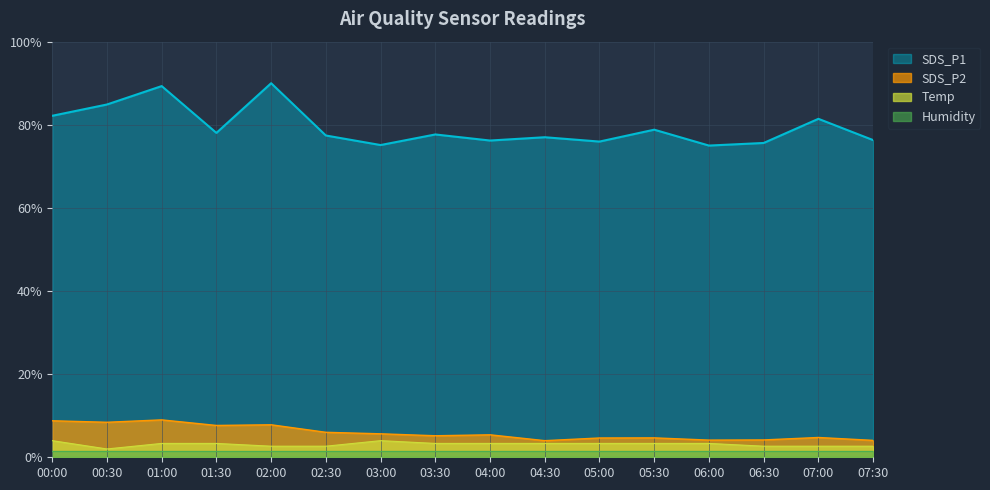

Rank the categories by SDS_P1 value from highest to lowest.

02:00, 01:00, 00:30, 00:00, 07:00, 05:30, 01:30, 03:30, 02:30, 04:30, 07:30, 04:00, 05:00, 06:30, 03:00, 06:00